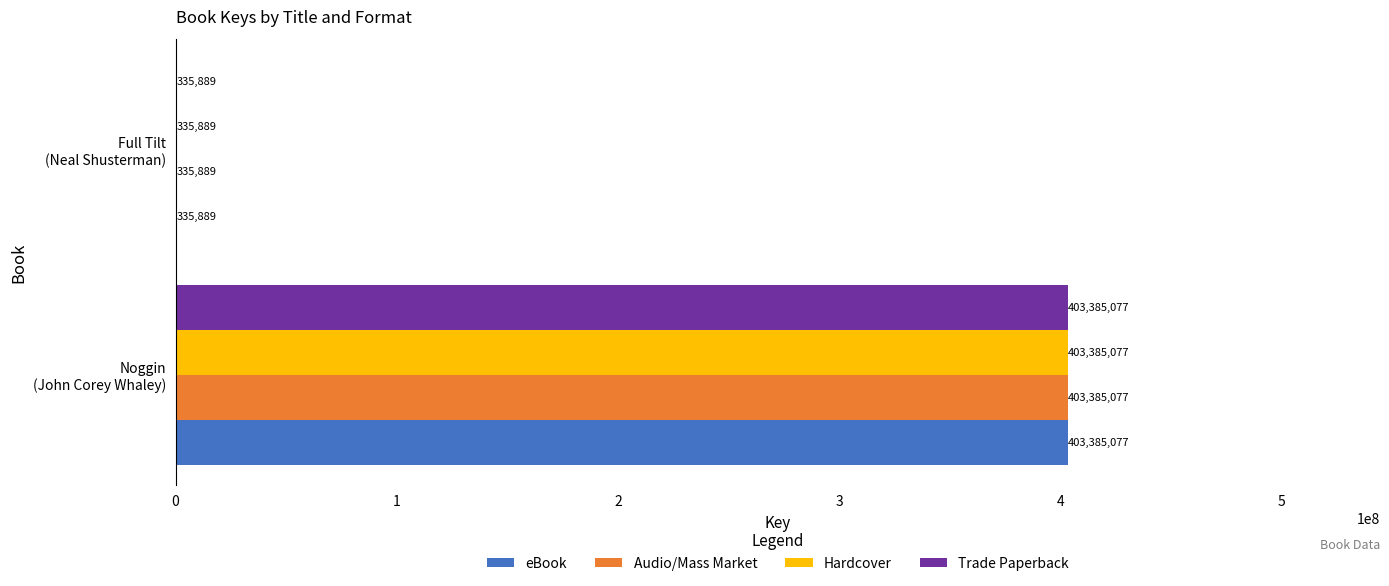

What is the sum of all Audio/Mass Market values?

403720966